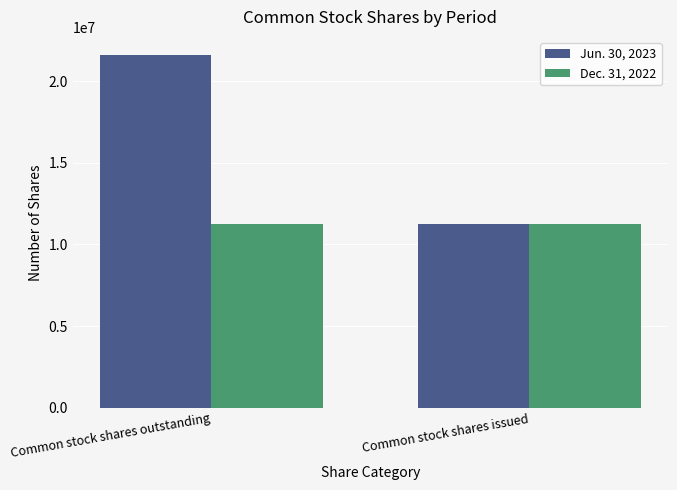

List the series in order of their peak value, lowest first.

Dec. 31, 2022, Jun. 30, 2023